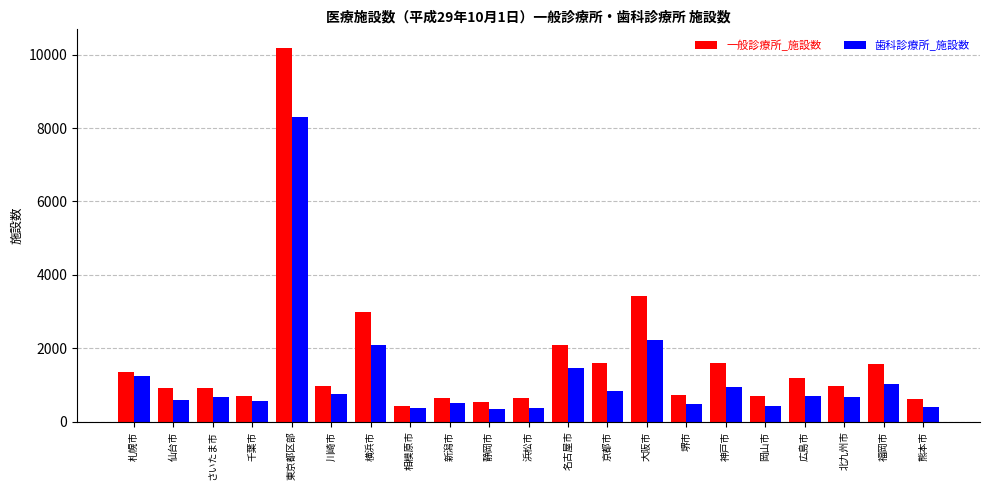

What position from the right is さいたま市?

19